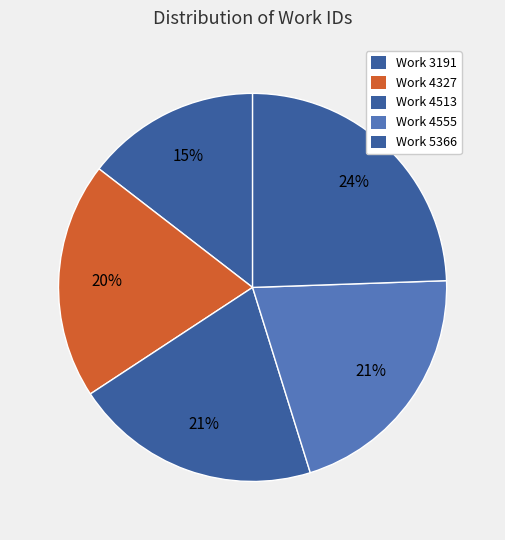

Is there any slice that represents more than half of the pie?

No